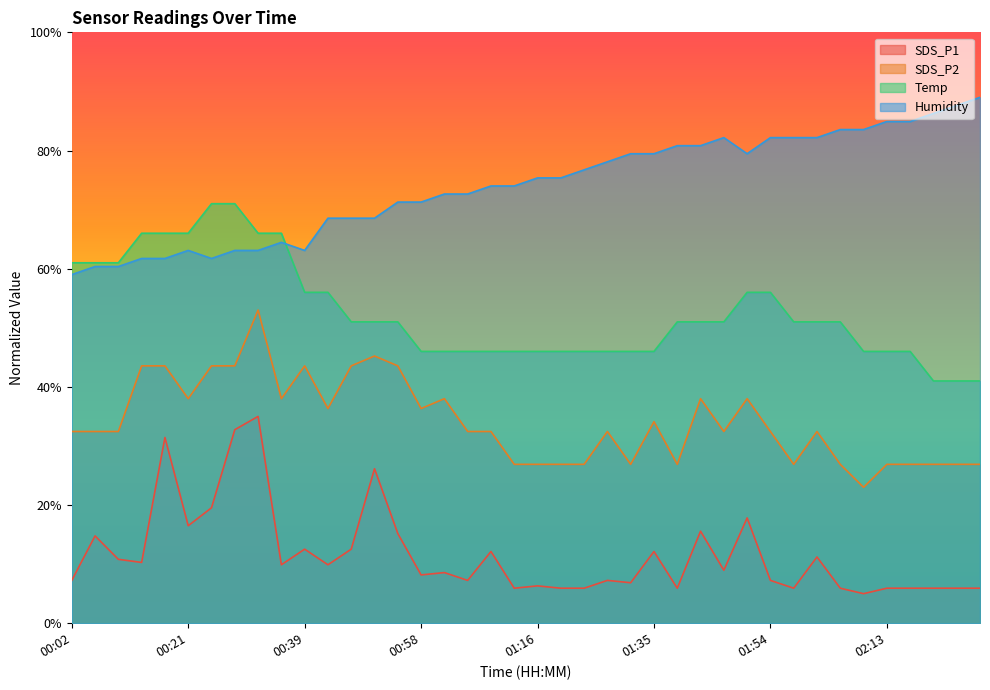

List the labels in order of Temp value, smallest first.

02:20, 02:24, 02:28, 00:58, 01:01, 01:05, 01:09, 01:13, 01:16, 01:20, 01:24, 01:27, 01:31, 01:35, 02:09, 02:13, 02:16, 00:47, 00:50, 00:54, 01:38, 01:42, 01:46, 01:57, 02:01, 02:05, 00:39, 00:43, 01:50, 01:54, 00:02, 00:06, 00:10, 00:13, 00:17, 00:21, 00:32, 00:36, 00:24, 00:28